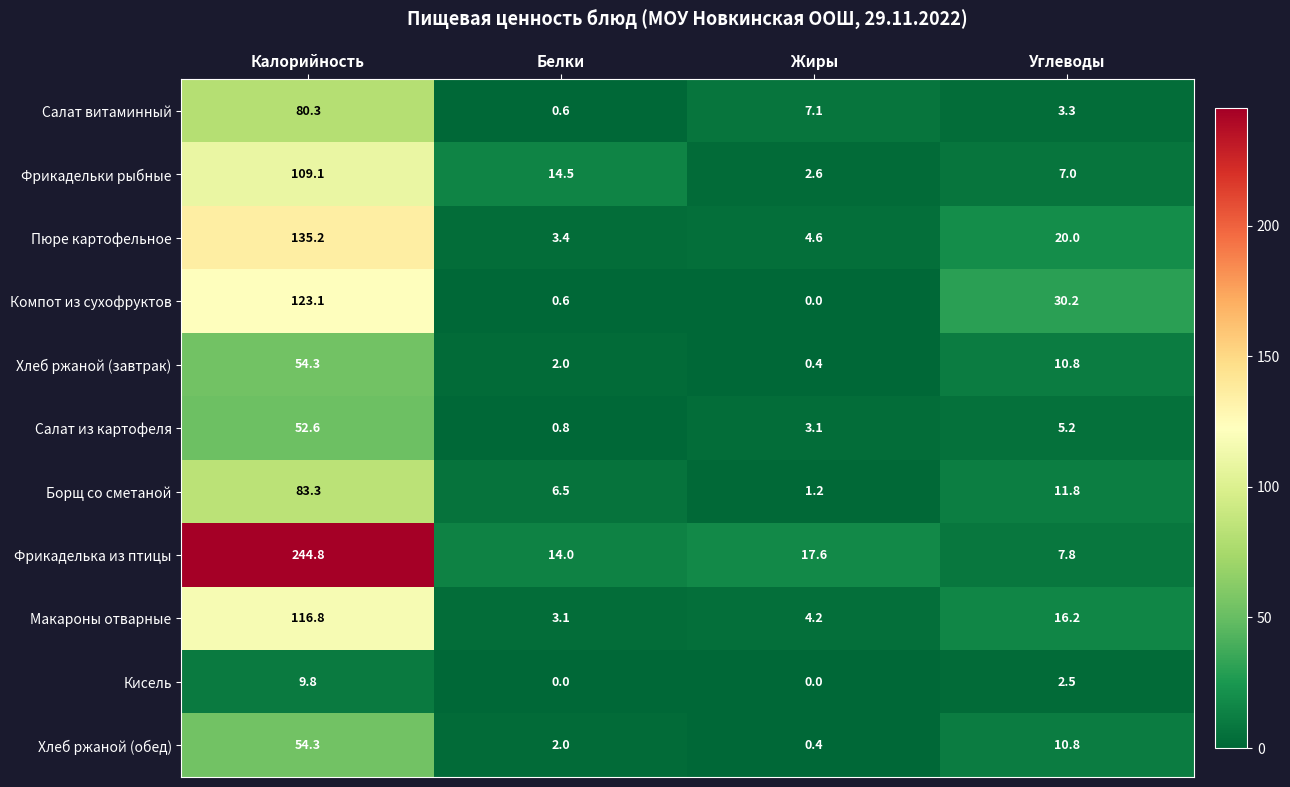

Which series has the widest spread of values?

Фрикаделька из птицы